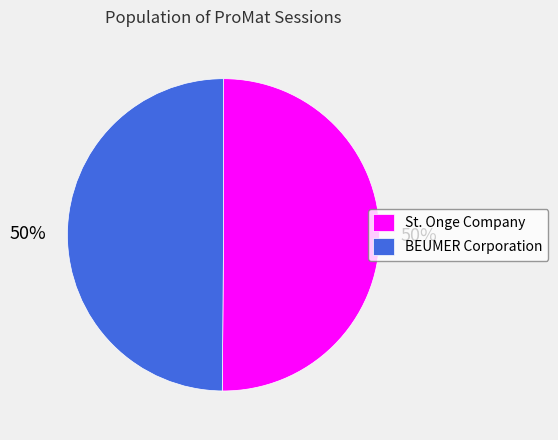

Is it true that BEUMER Corporation is 63% of the pie?

False